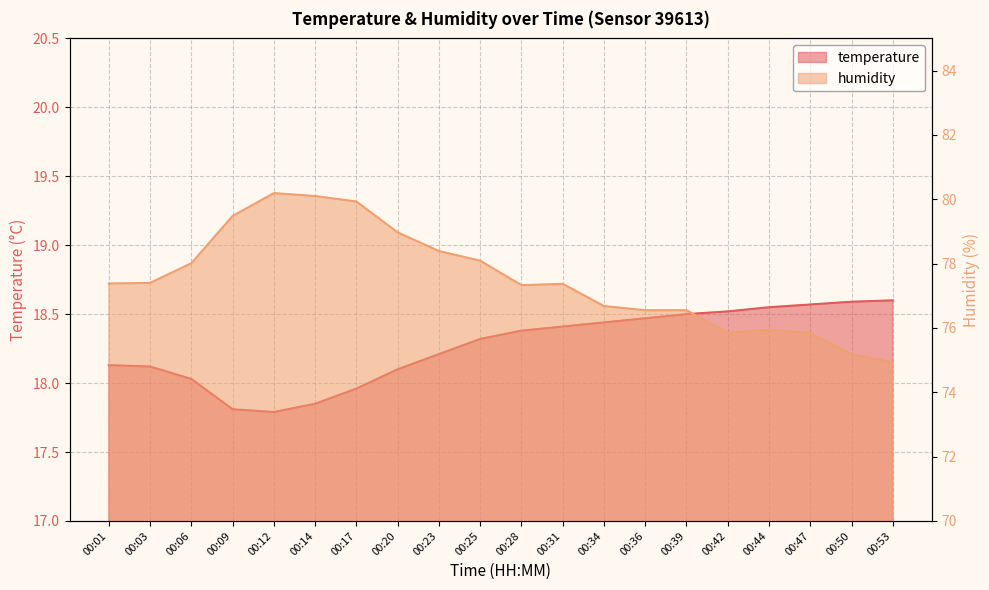

How many distinct data groups are displayed?

2